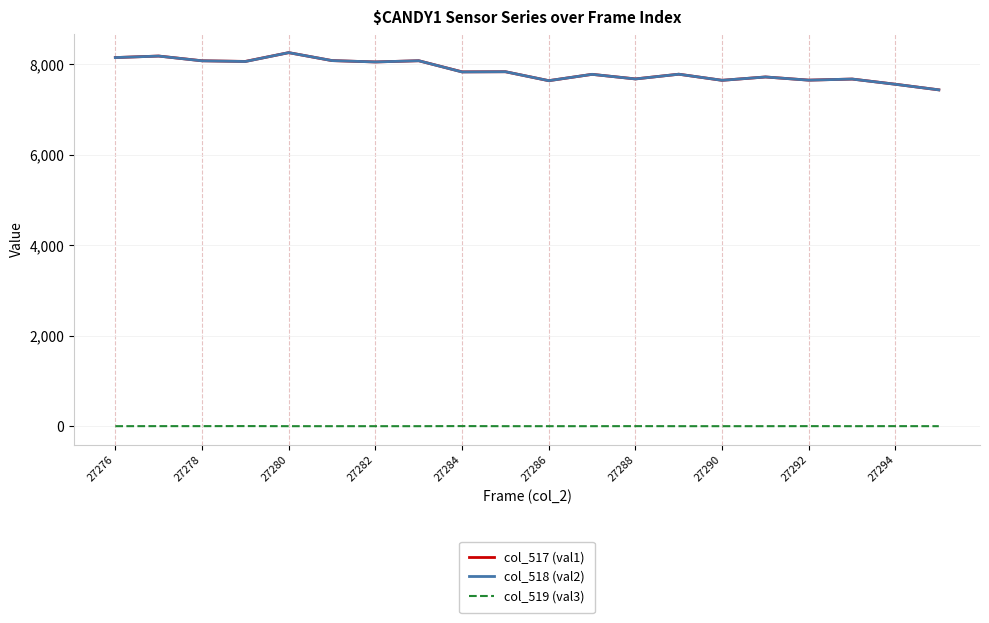

True or false: col_519 (val3) and col_518 (val2) intersect in this chart.

False